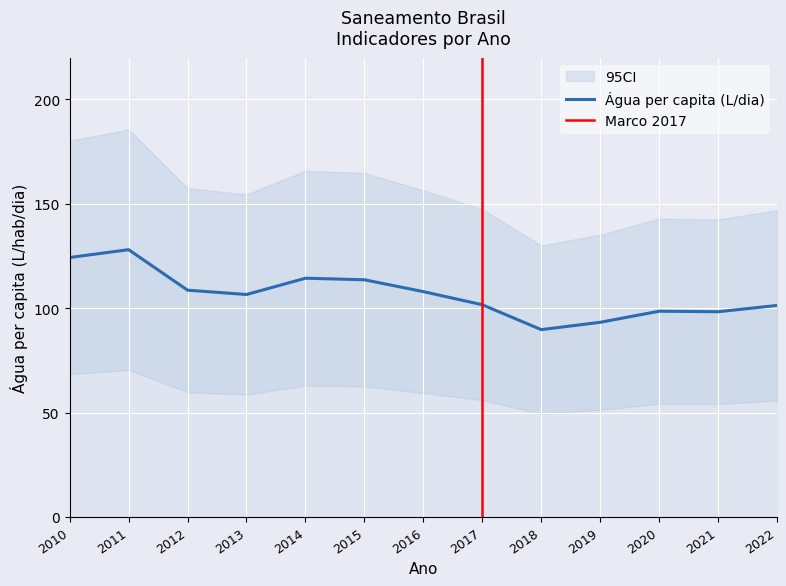

Is it true that Água per capita (L/dia) equals 98.3 at 2021?

True